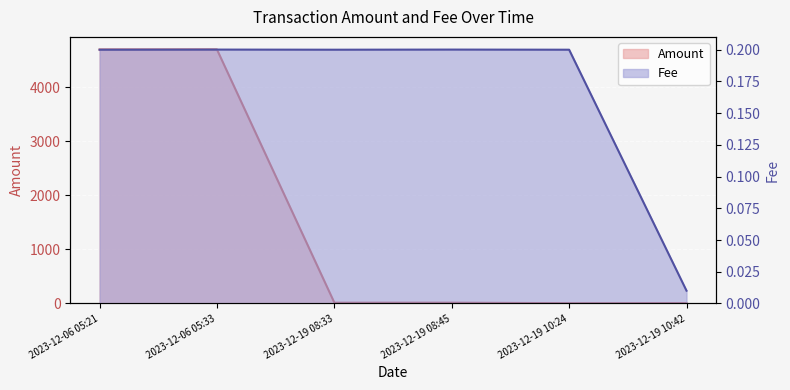

Does the chart display data point markers on the line(s)?

No